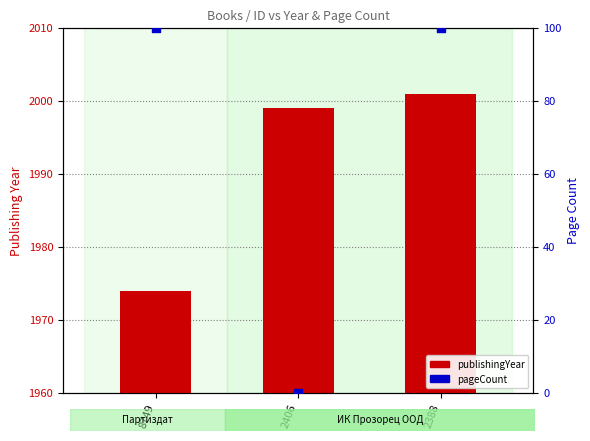

Which series reaches the minimum Y coordinate?

pageCount